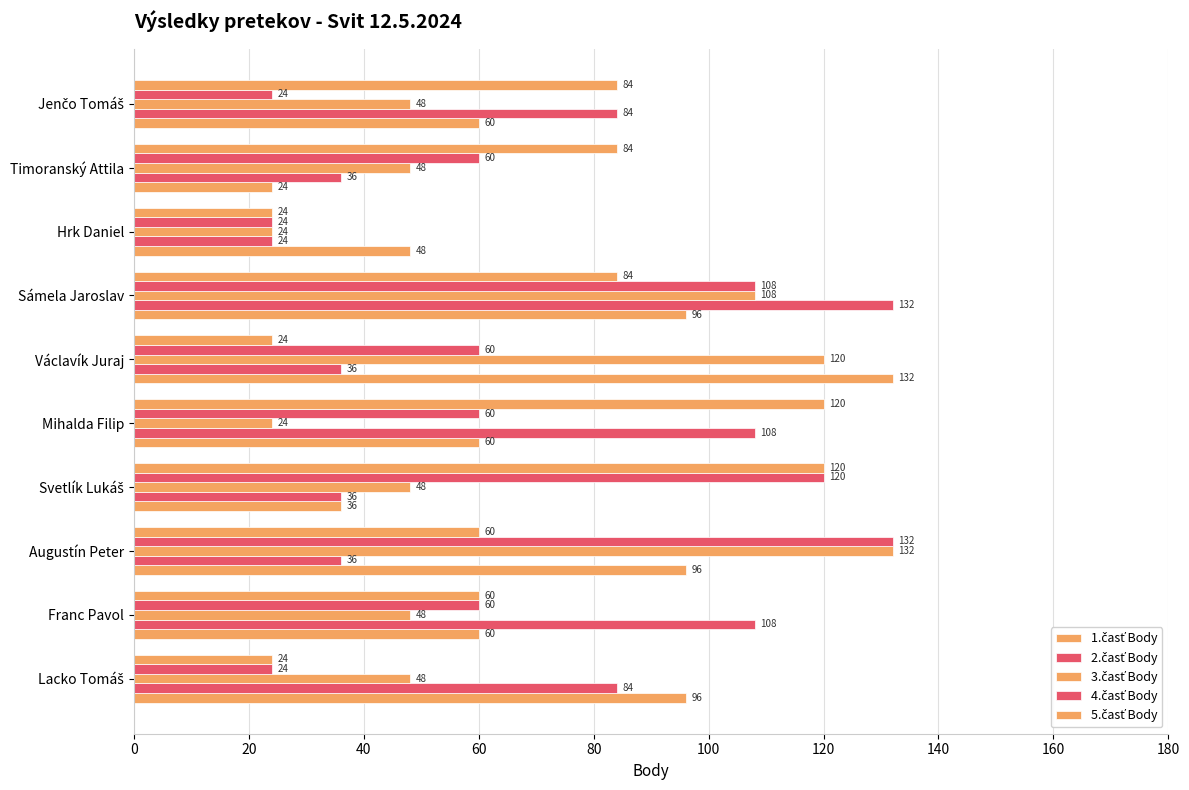

How many categories are shown in the chart?

10